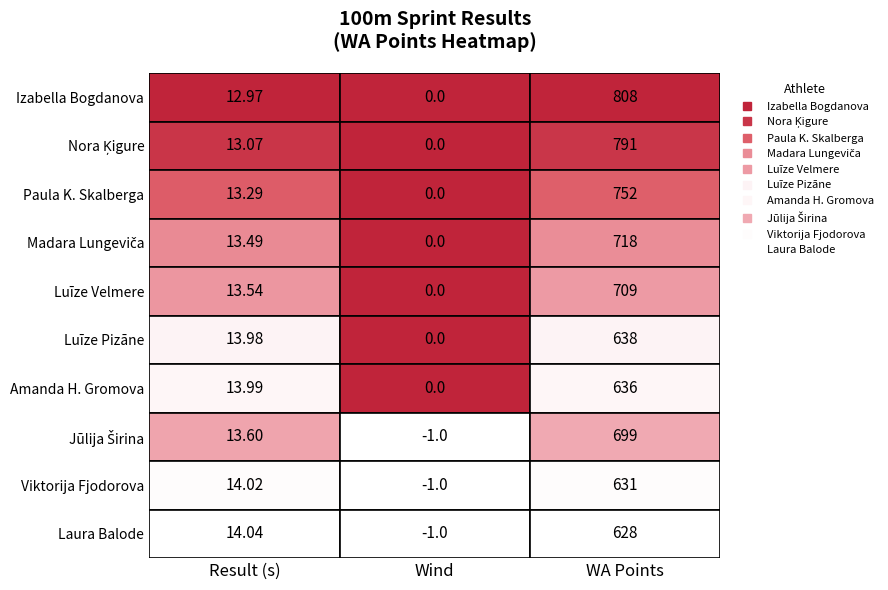

The Viktorija Fjodorova series shows 14.0 at 0. True or false?

True